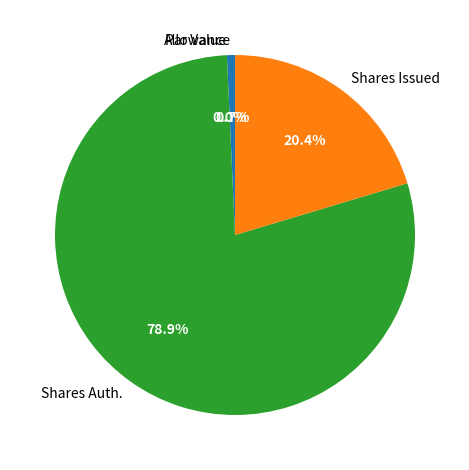

Which category accounts for the majority?

Common Stock Shares Authorized